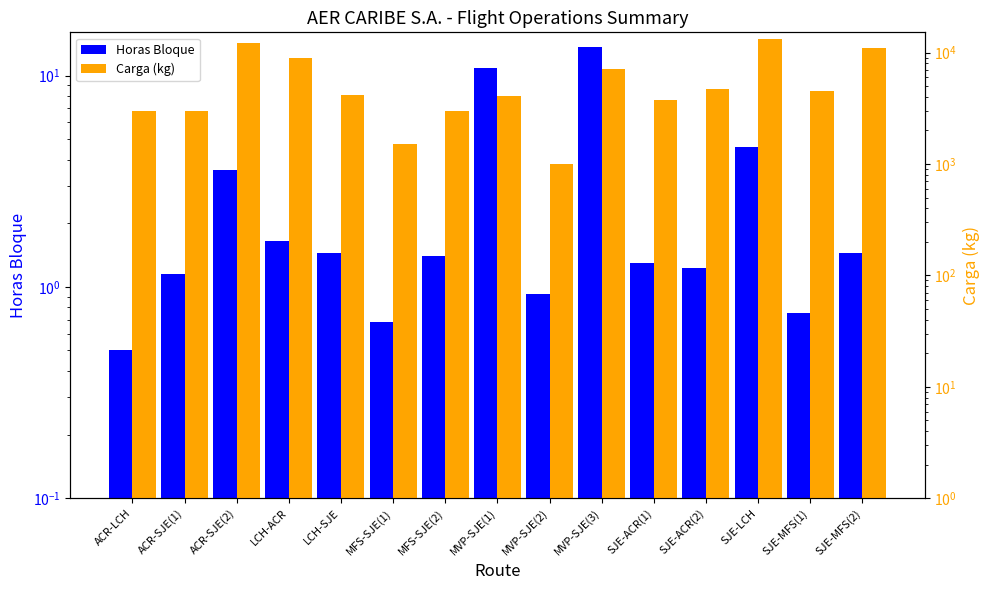

At how many categories does at least one series exceed 4087?

8